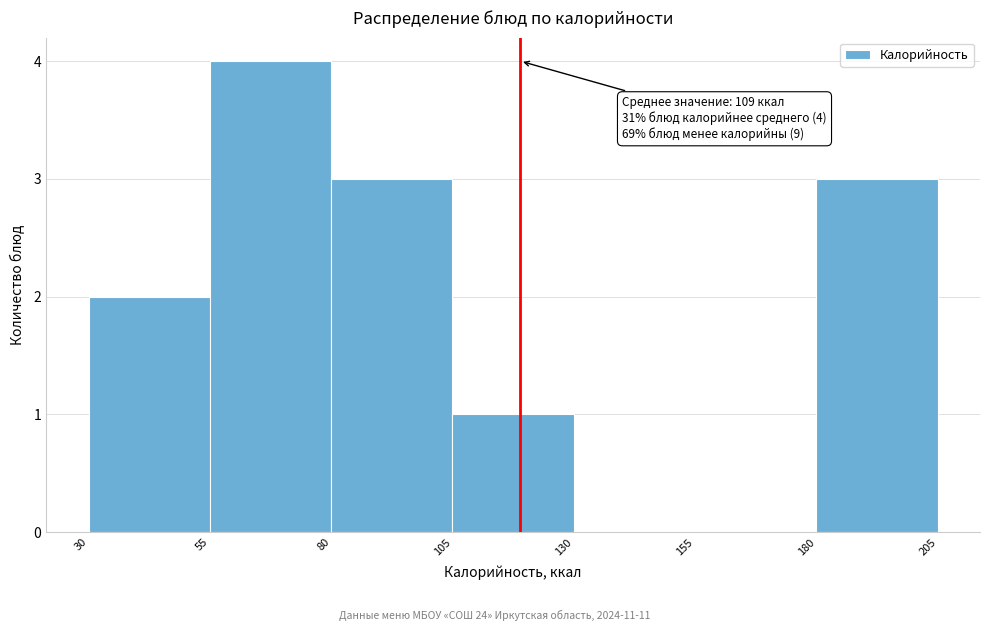

Which range on the x-axis has the tallest bar?

55 to 80